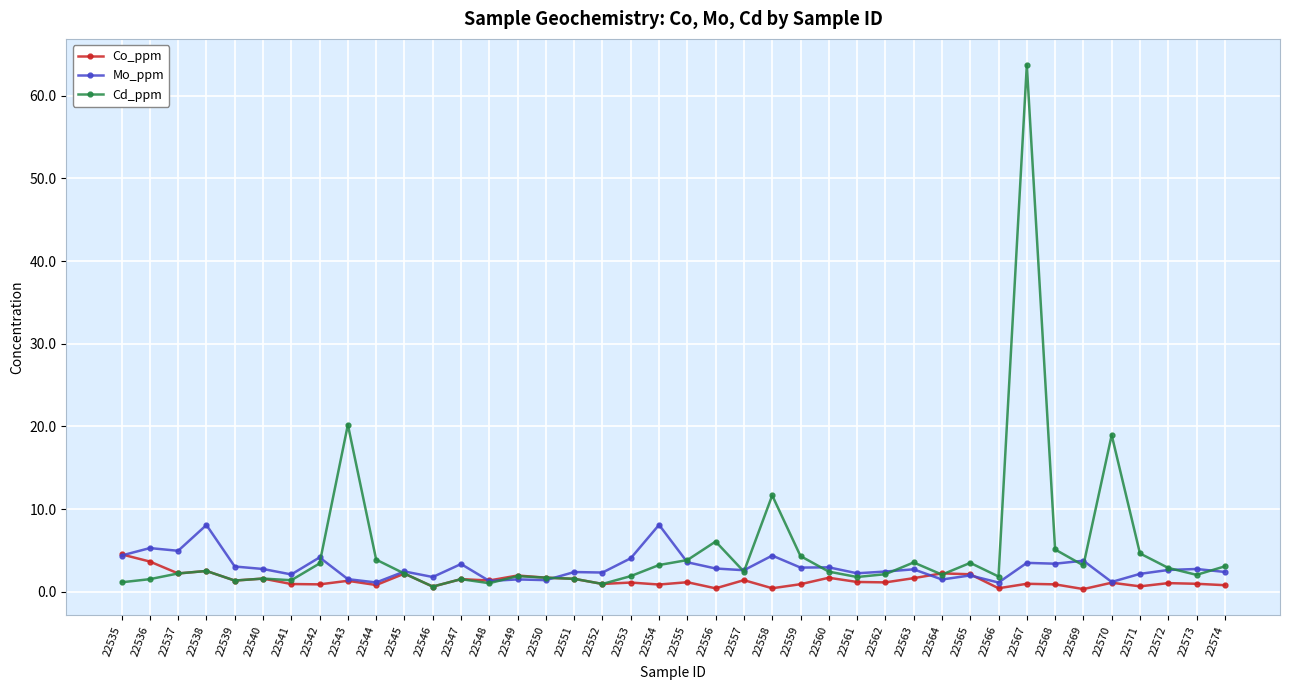

At which category is the sum across all series the highest?

22567